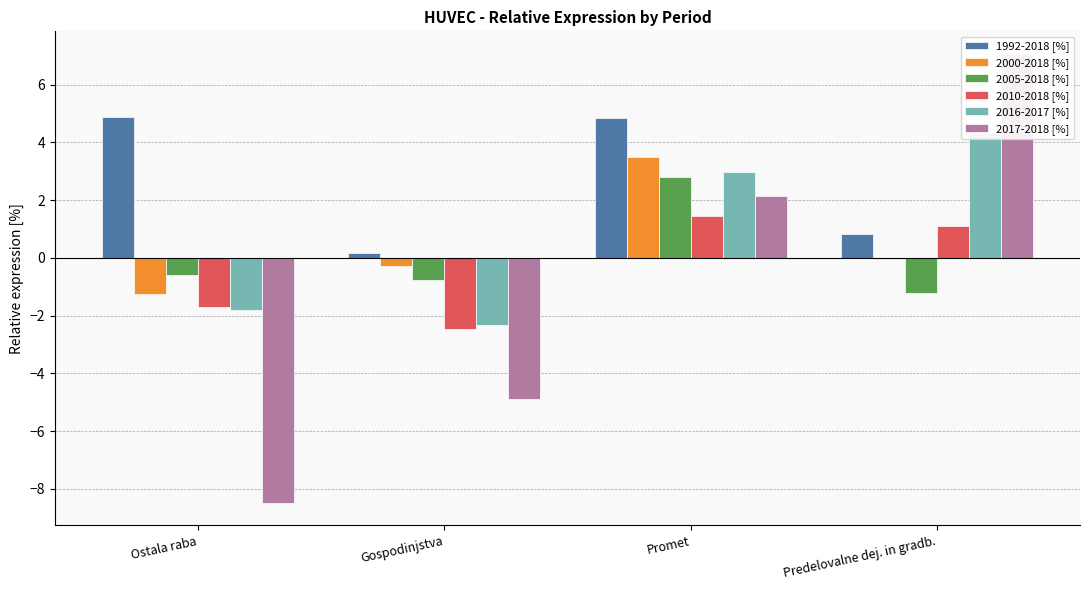

Reading left to right, what are all the values shown in this chart?

1992-2018 [%]: 4.9	0.2	4.9	0.8
2000-2018 [%]: -1.2	-0.3	3.5	-0.0
2005-2018 [%]: -0.6	-0.8	2.8	-1.2
2010-2018 [%]: -1.7	-2.5	1.5	1.1
2016-2017 [%]: -1.8	-2.3	3.0	4.3
2017-2018 [%]: -8.5	-4.9	2.1	7.1